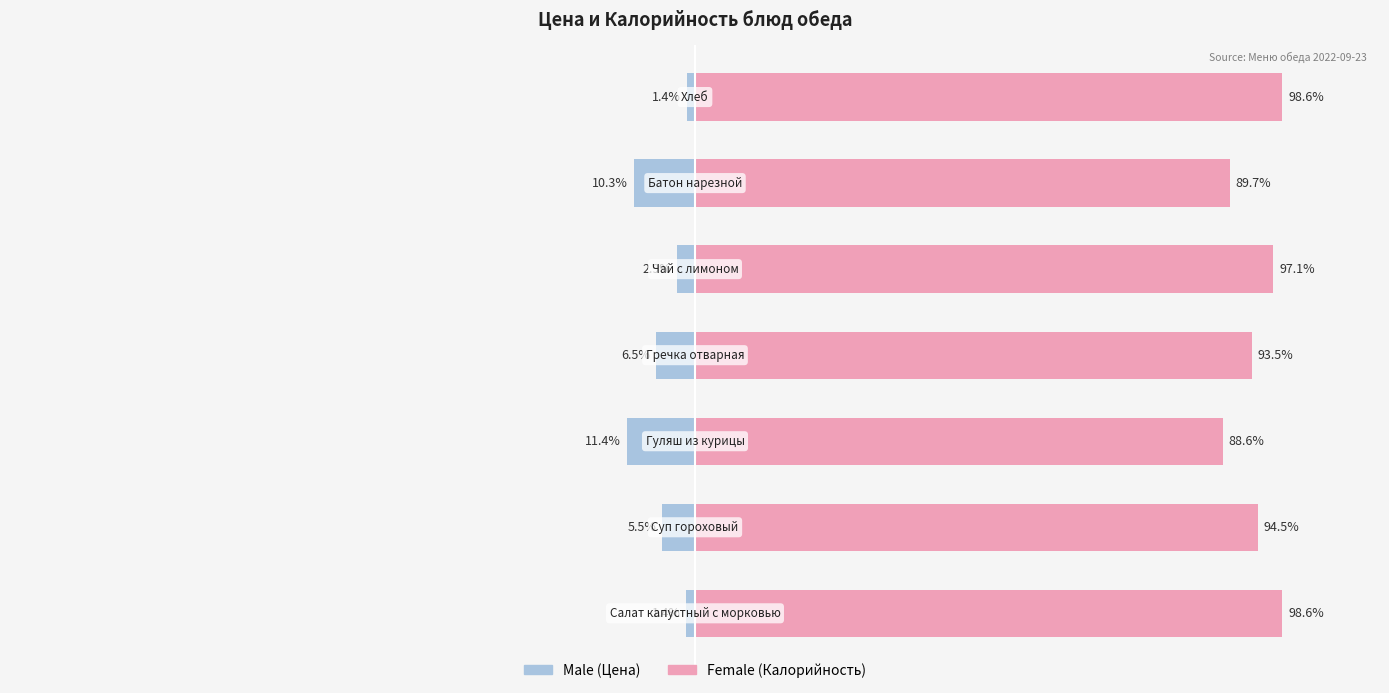

Rank the series at 0 from lowest to highest value.

Male, Female